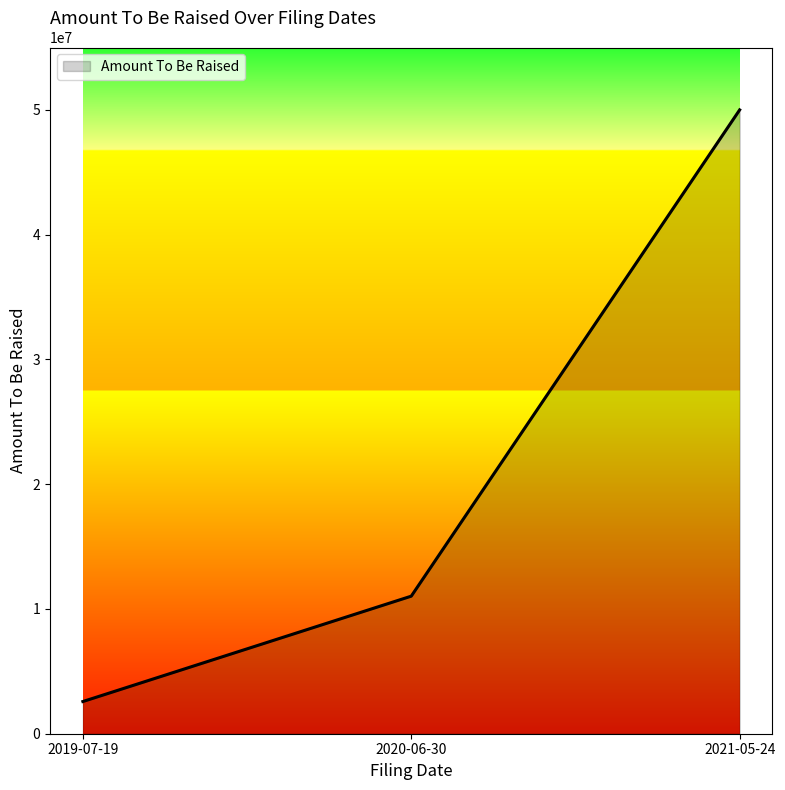

True or false: the data shows 49999808 at 2021-05-24.

True